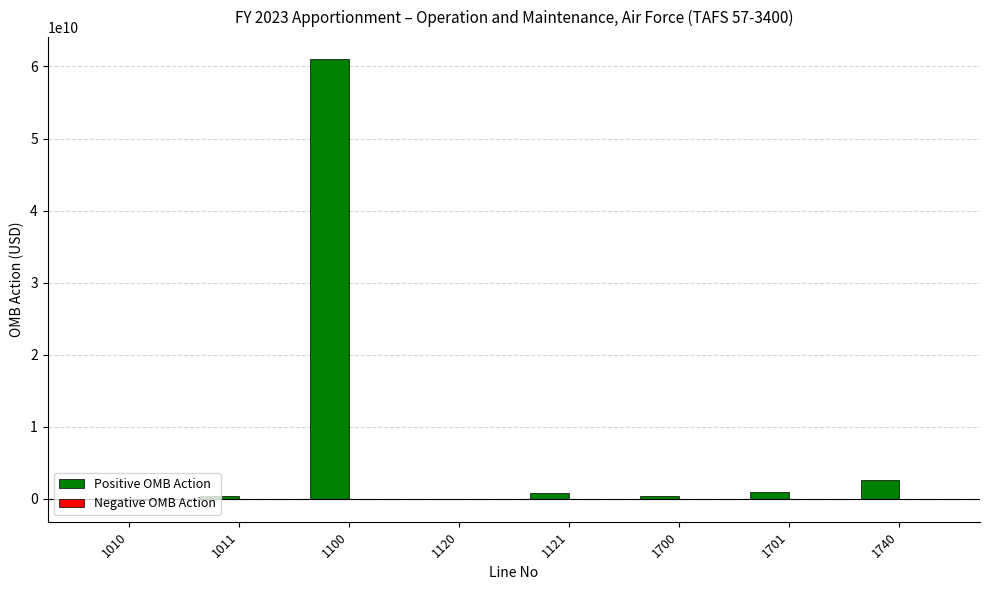

What is the maximum value for Positive OMB Action?

61013336569